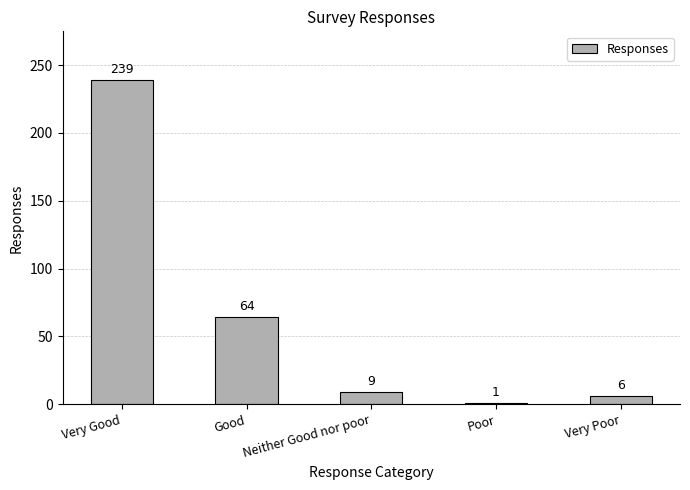

How many data points does each series have?

5